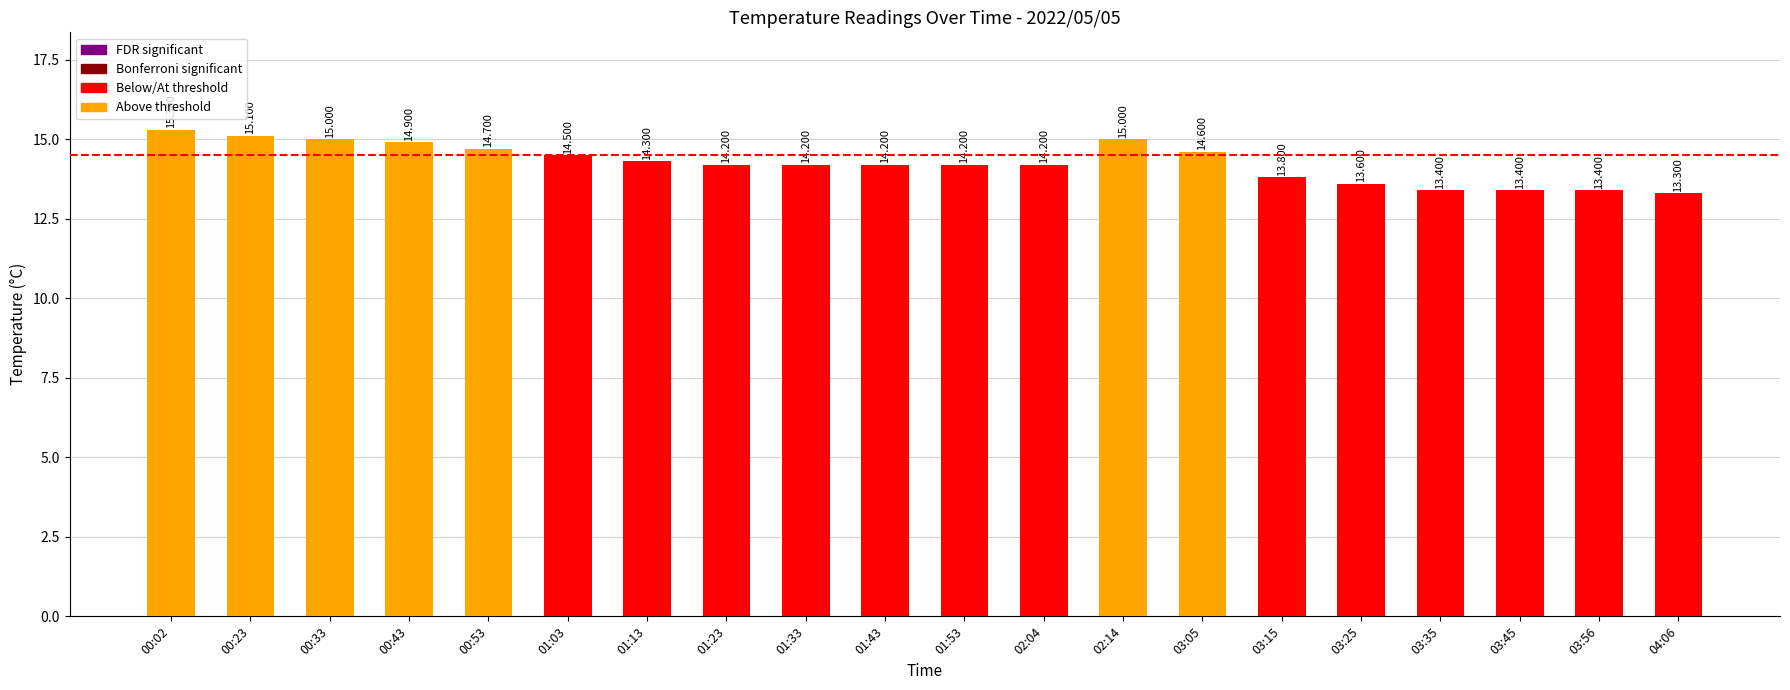

The chart shows a value of 14.5 at 01:03. True or false?

True